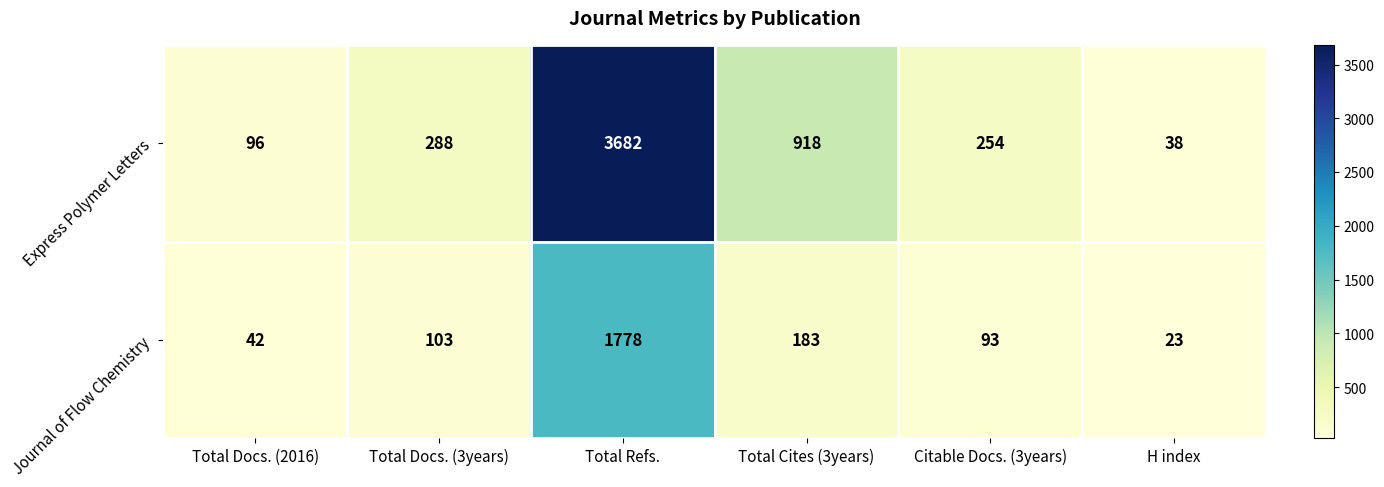

What is the difference between the second highest and minimum values in the Journal of Flow Chemistry series?

160